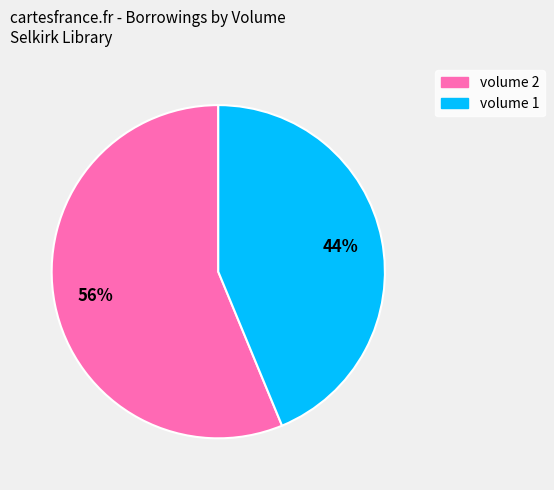

Approximately how many times larger is the value at volume 1 compared to volume 2?

0.8